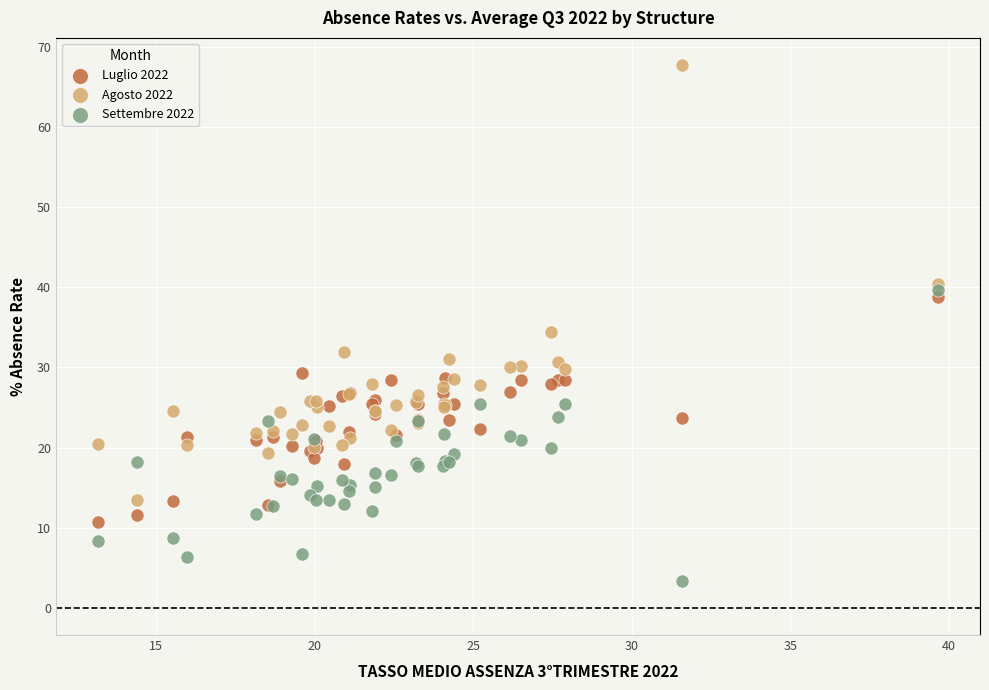

What are all the series names shown in the legend?

Luglio 2022, Agosto 2022, Settembre 2022